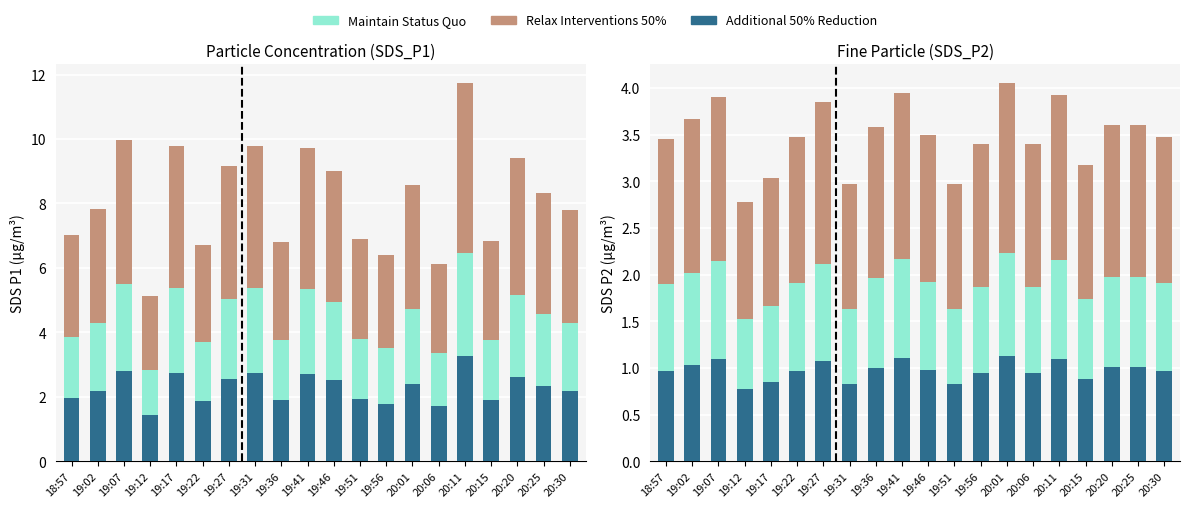

The Maintain Status Quo series shows 2.1 at 19:27. True or false?

True